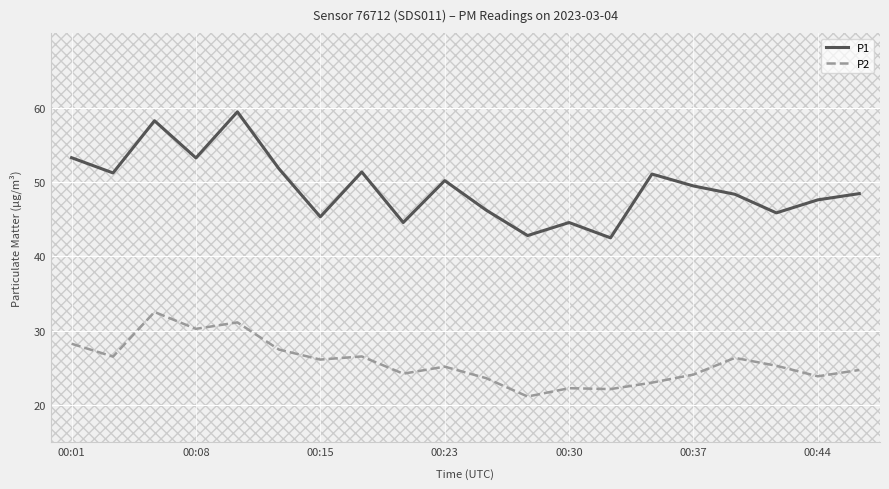

What is the highest value of the P1 series?

59.4